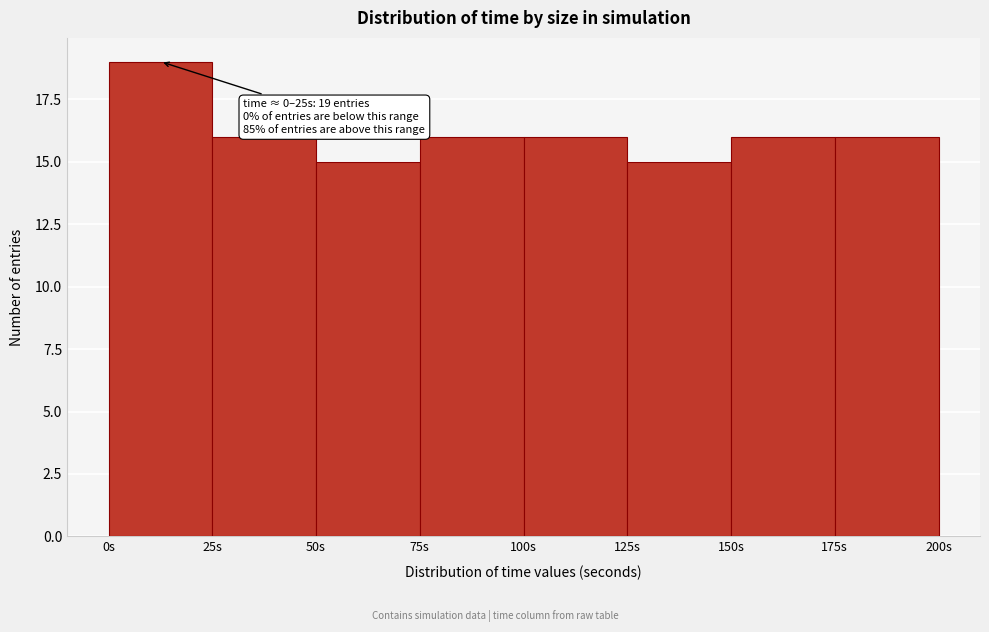

Over which range of the x-axis is the bar tallest?

0 to 25